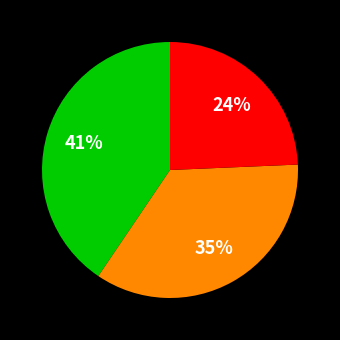

Is there any slice that represents more than half of the pie?

No